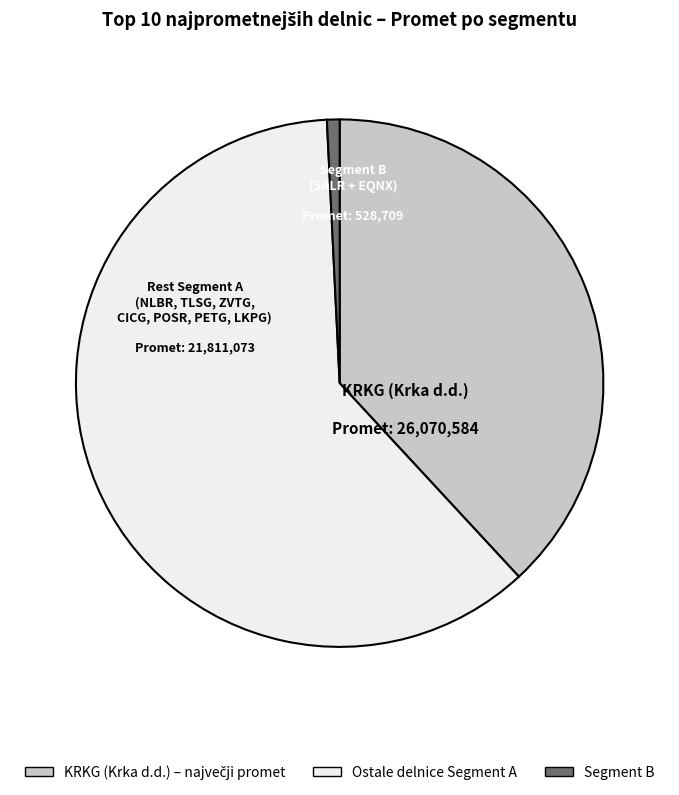

Is there any slice that represents more than half of the pie?

Yes